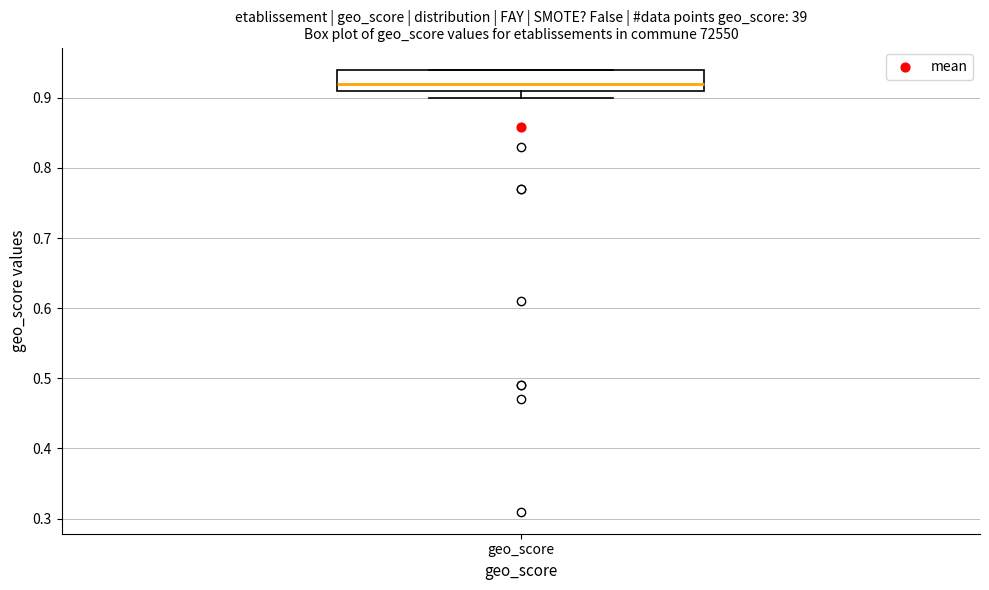

Read this box plot against the y-axis: the position of the median line, the range covered by the box, and the ends of both whiskers. The values are not printed on the chart, so give them approximately, as read against the axis.

median 0.92, box 0.91 to 0.94, whiskers 0.90 to 0.94